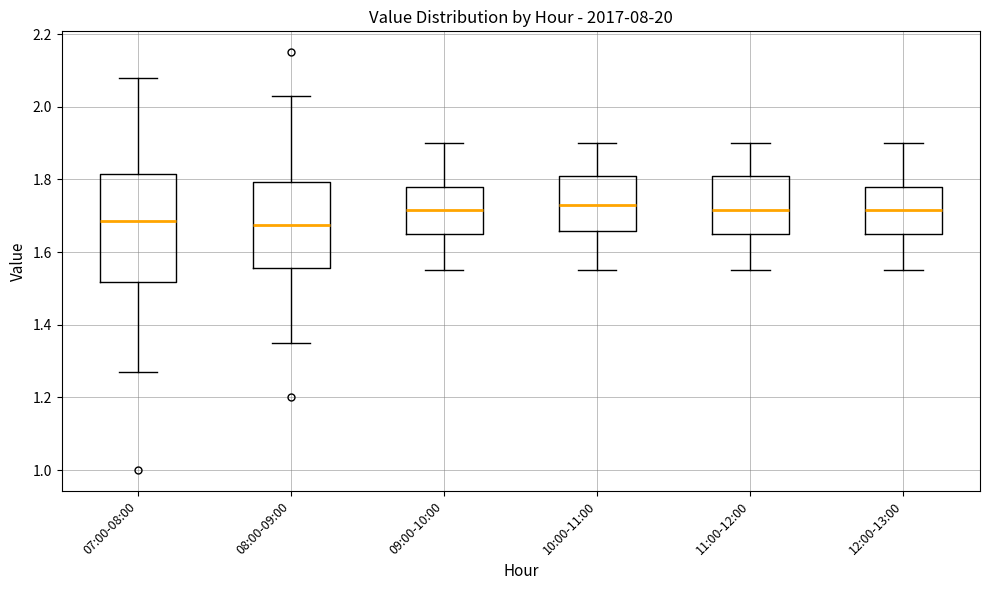

Comparing the boxes themselves (not the whiskers), which one is the tallest?

07:00-08:00